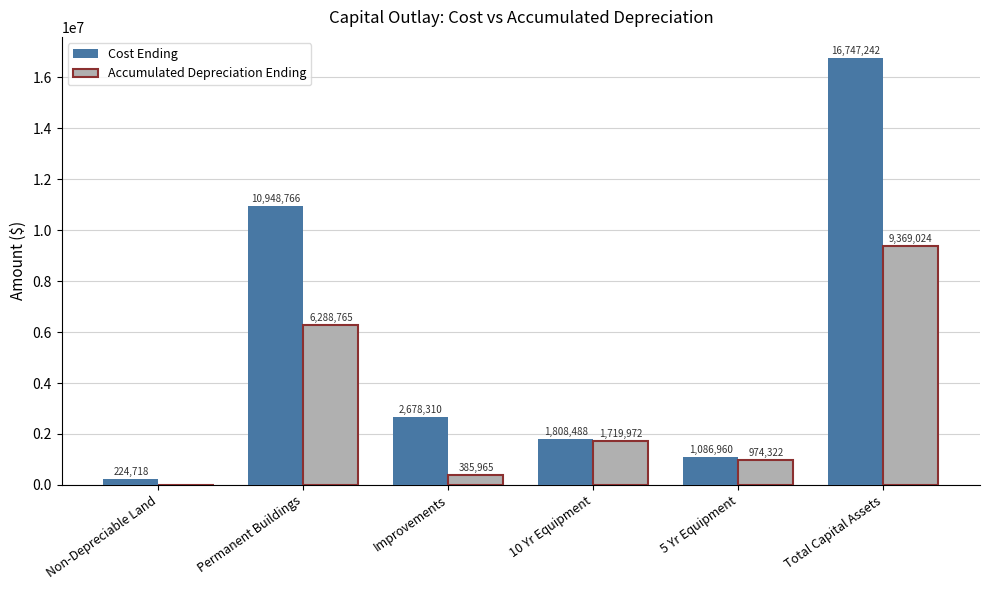

Are the bars horizontal?

No